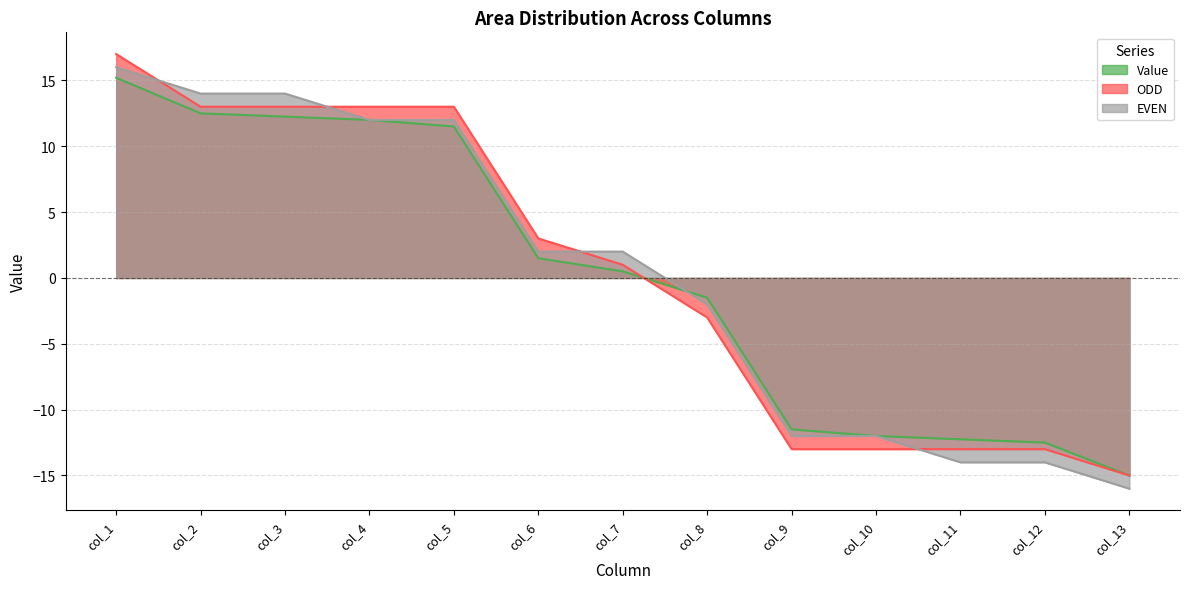

What is the sum of all ODD values?

3.0